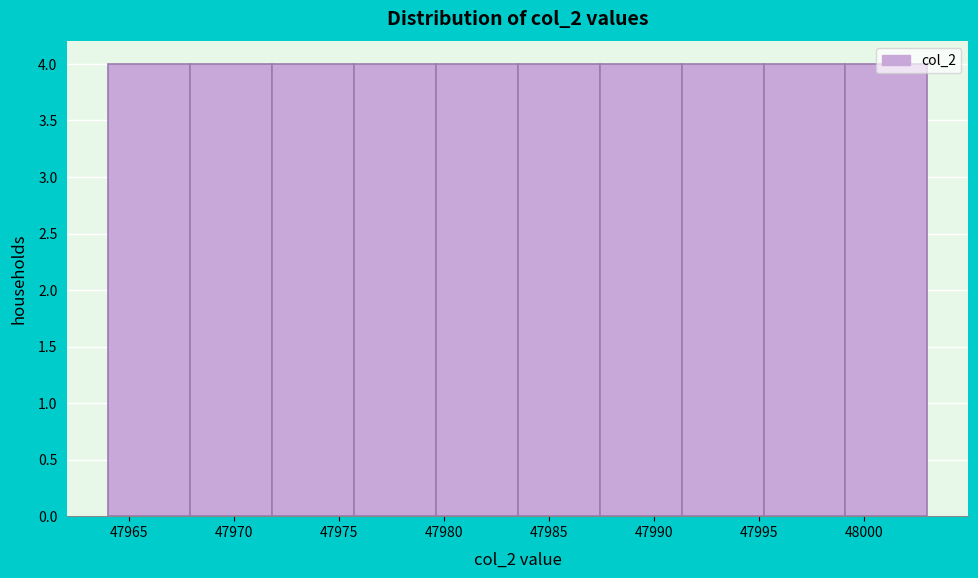

How tall is the bar that spans 47975.7 to 47979.6 on the x-axis? Neither the bar edges nor the heights are printed on the chart, so give them approximately, as read against the axes.

4